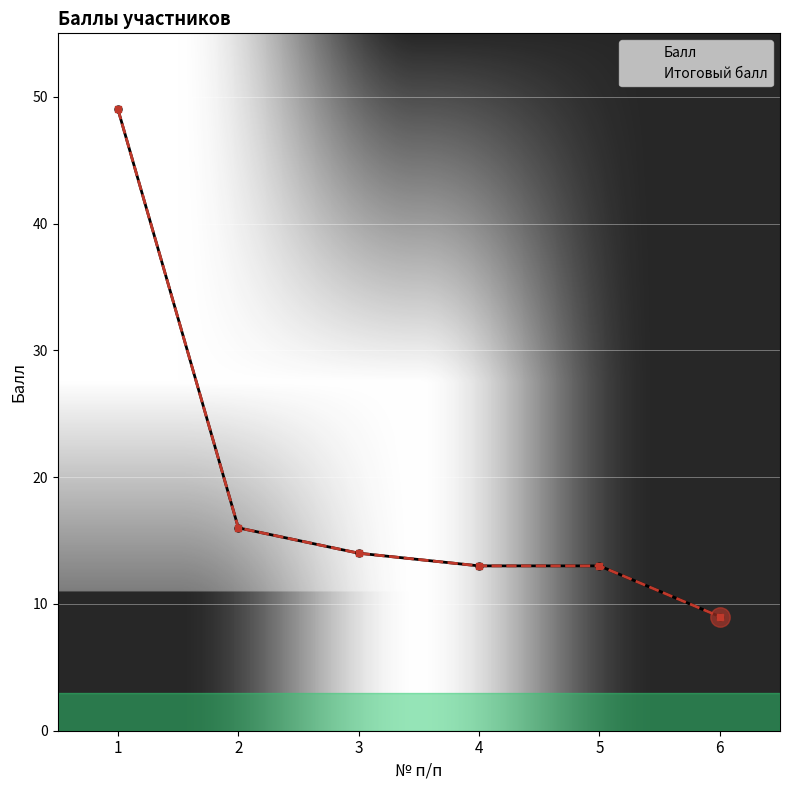

How many distinct data groups are displayed?

2